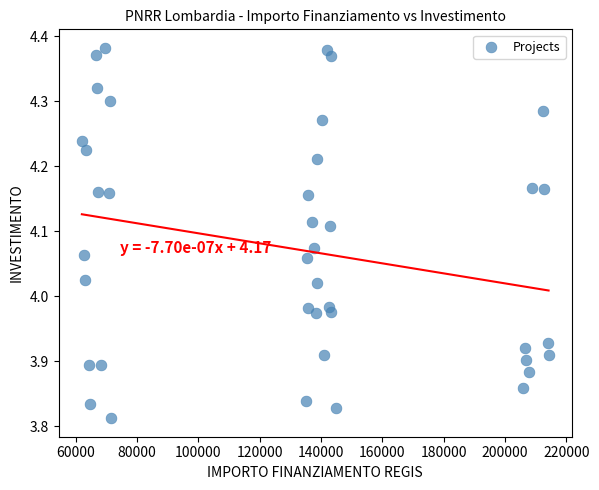

What is the range of Y values (max minus min)?

0.6